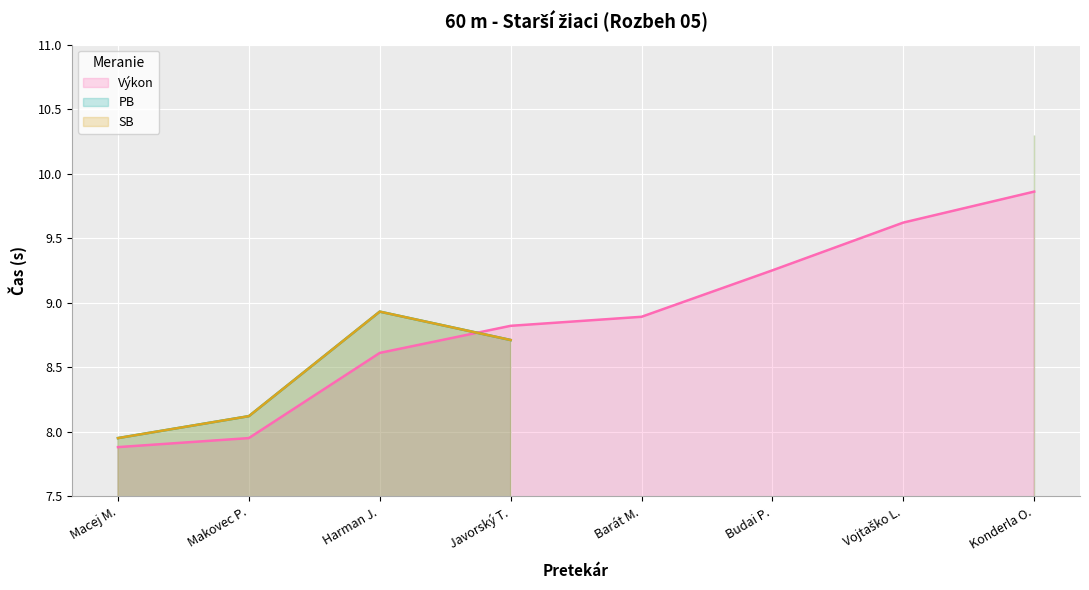

Where does the Výkon series first go above 8?

Harman J.